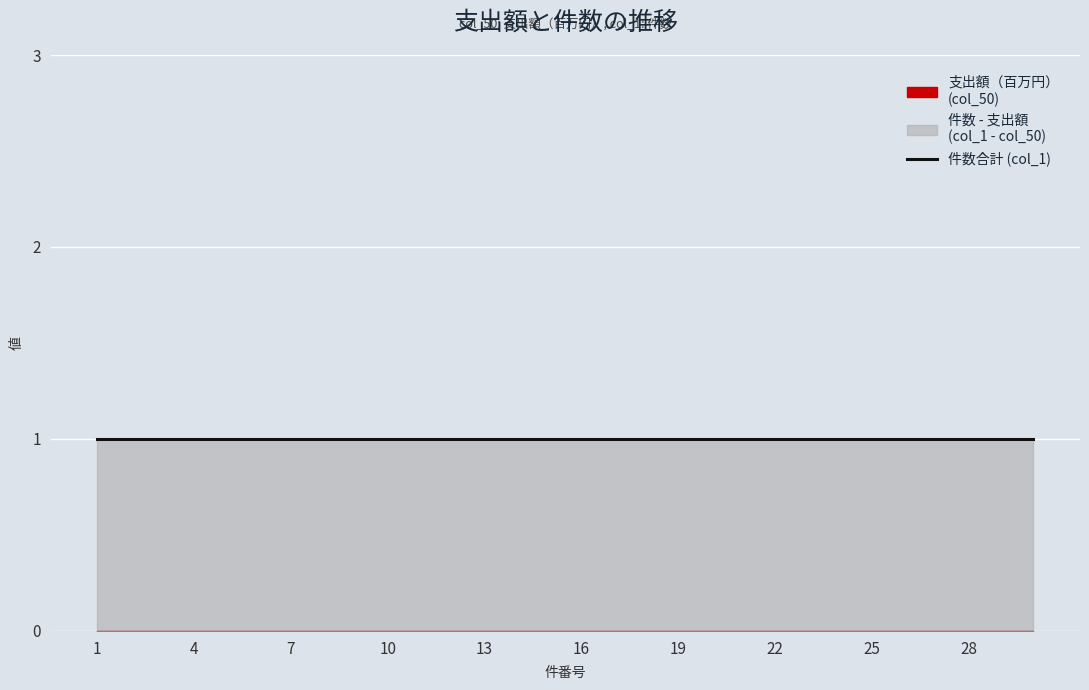

True or false: col_1 has more than 2 points higher than both neighbors.

False